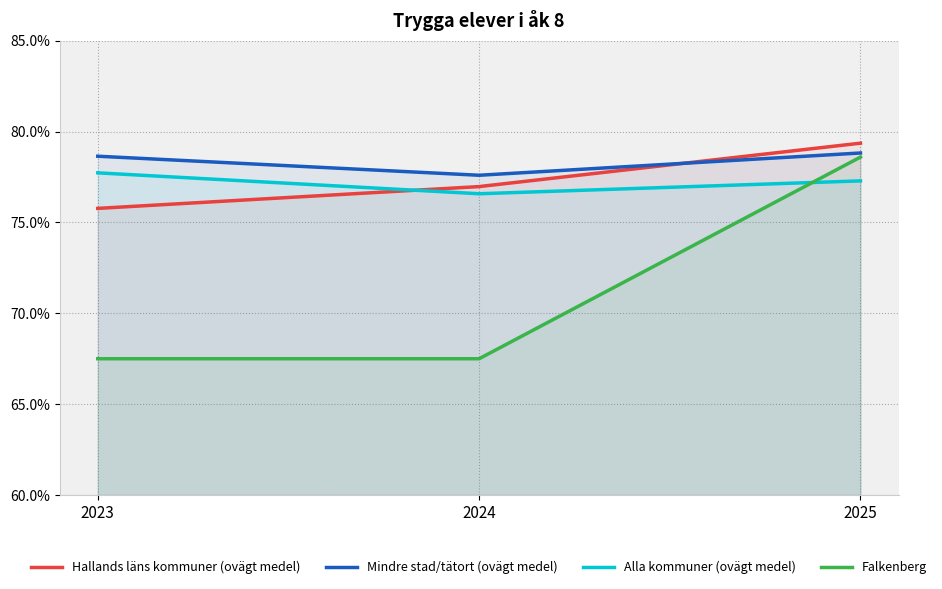

Reading left to right, transcribe all the data shown in this chart.

Hallands läns kommuner (ovägt medel): 75.8	77.0	79.4
Mindre stad/tätort (ovägt medel): 78.6	77.6	78.8
Alla kommuner (ovägt medel): 77.7	76.6	77.3
Falkenberg: 67.5	67.5	78.6